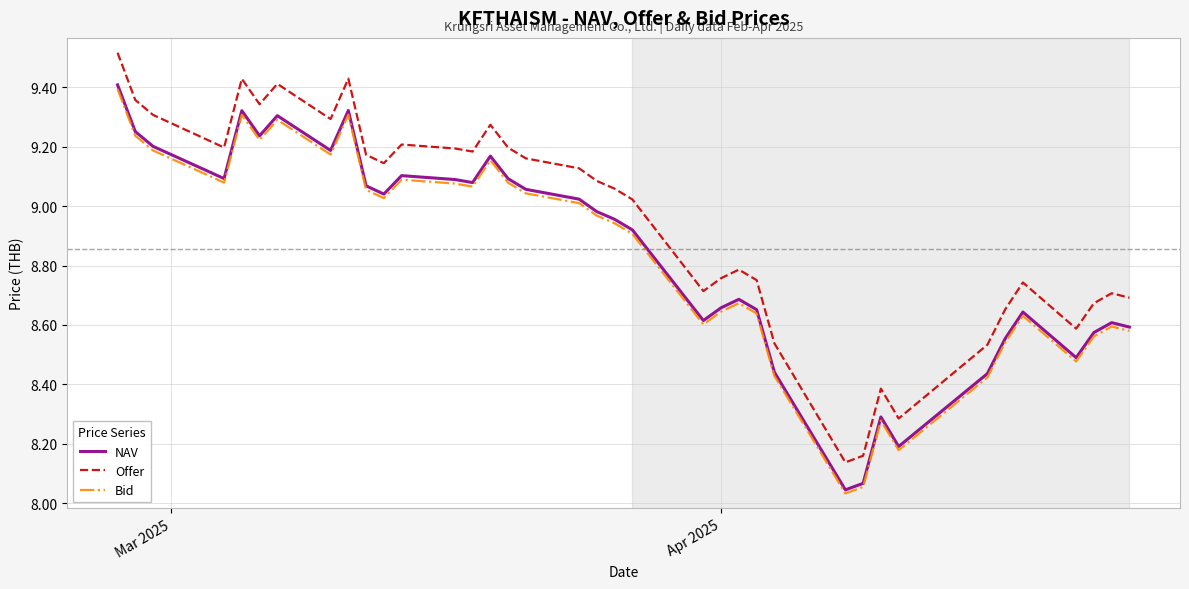

Which series has the largest total across all categories?

Offer